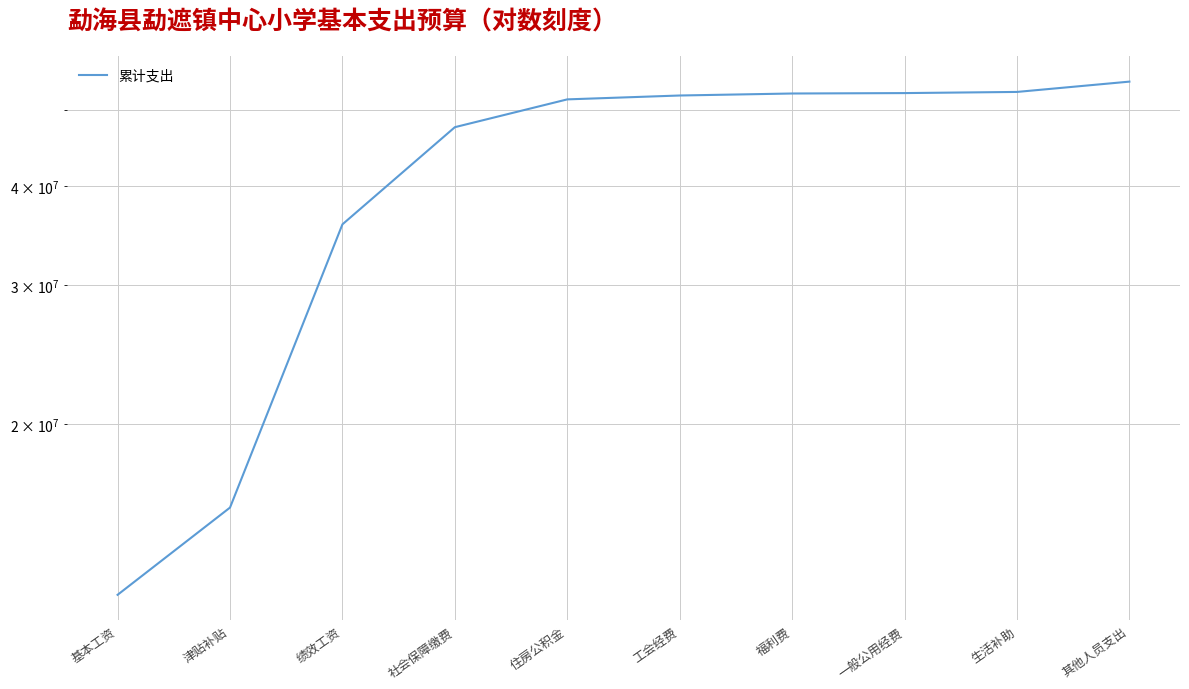

What is the difference between the values at 社会保障缴费 and 一般公用经费?

4961201.0